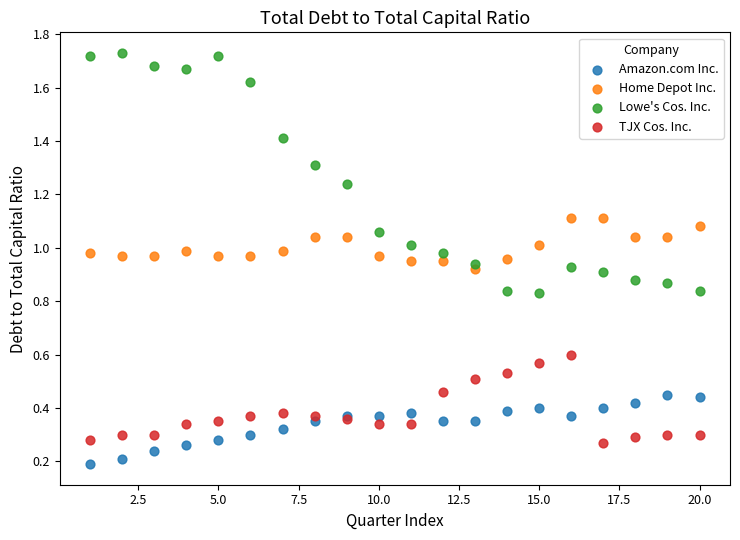

Which series has the largest Y range (max minus min)?

Lowe's Cos. Inc.